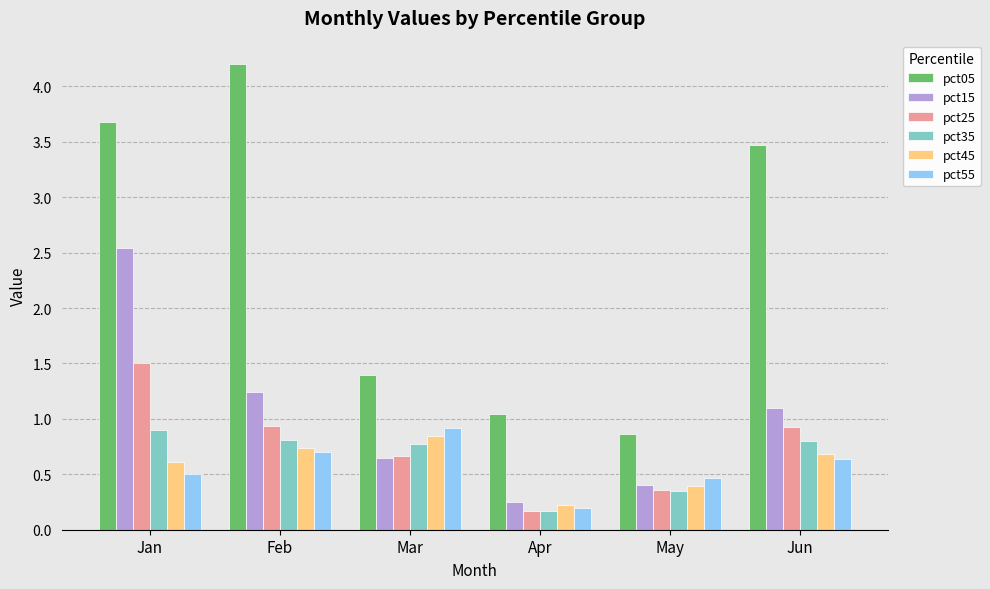

Is it true that pct15 equals 0.1 at Mar?

False